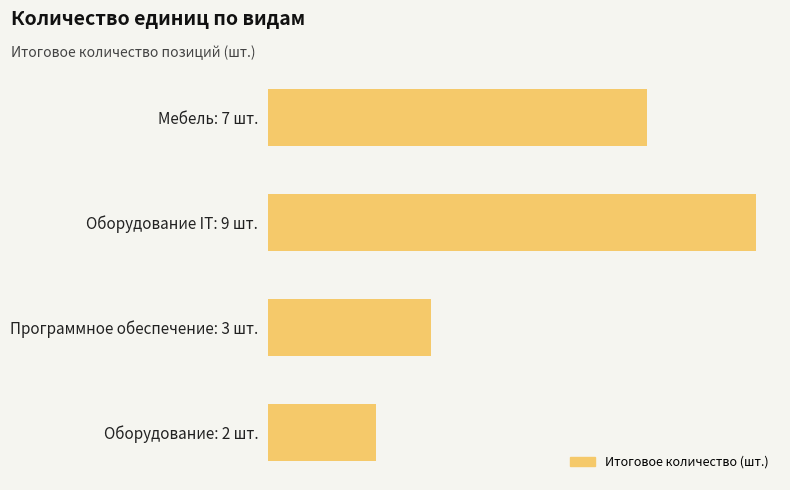

Which label corresponds to the largest value in the chart?

Оборудование IT: 9 шт.